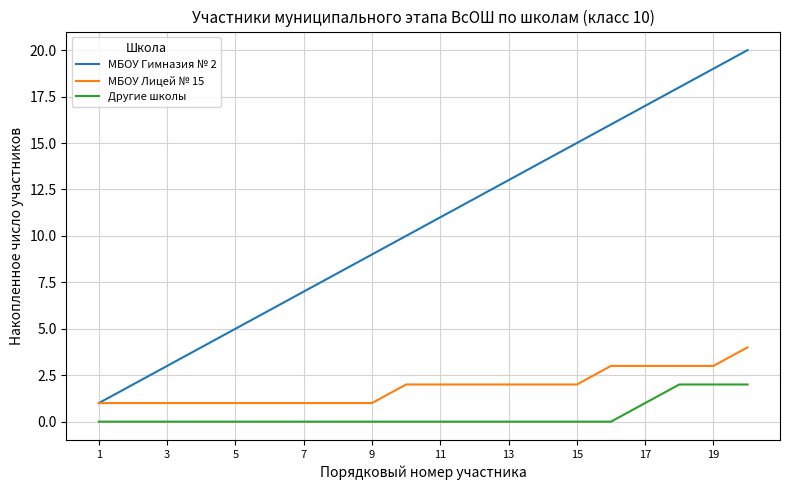

Rank the series by their maximum value, from lowest to highest.

Другие школы, МБОУ Лицей № 15, МБОУ Гимназия № 2